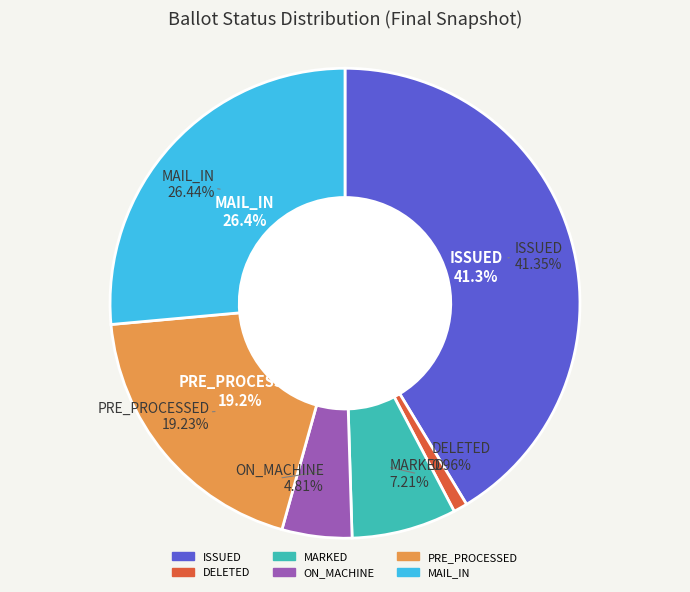

Is there any slice that represents more than half of the pie?

No